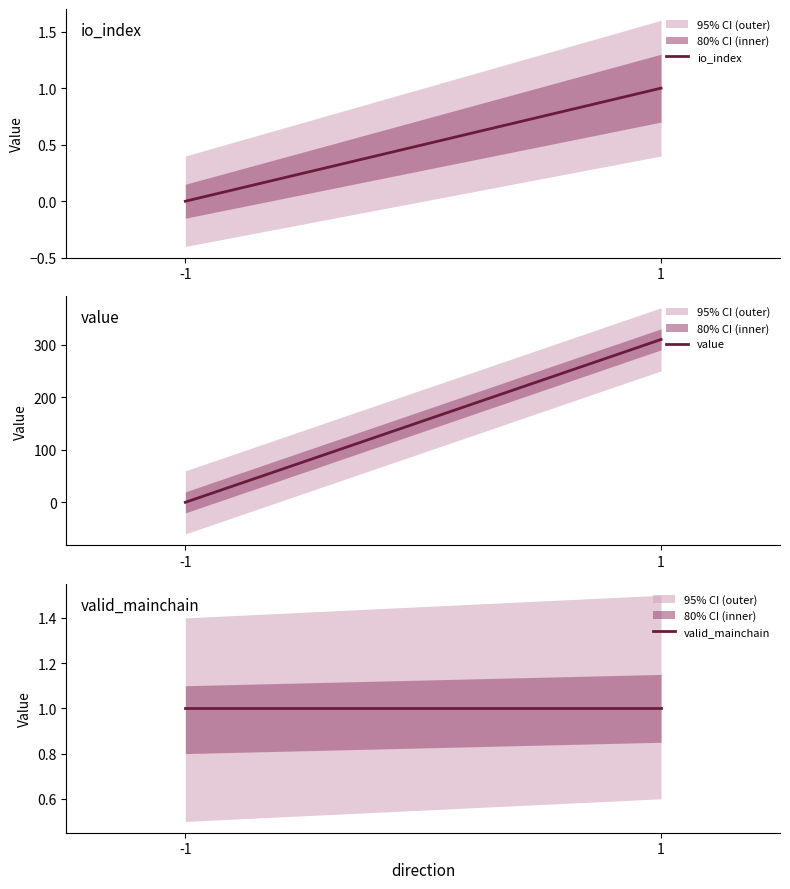

At how many categories does at least one series exceed 212?

1